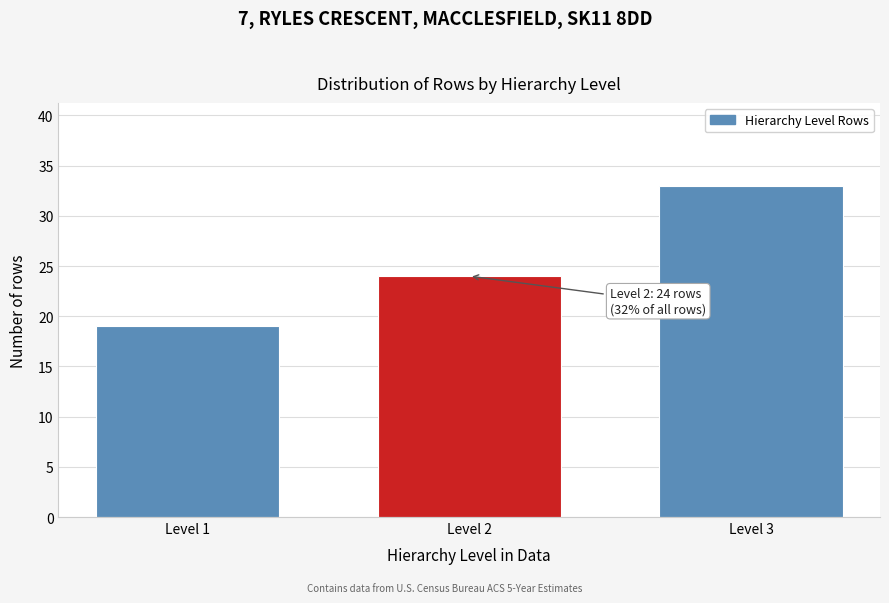

Reading left to right, what are all the values shown in this chart?

Level 1=19	Level 2=24	Level 3=33